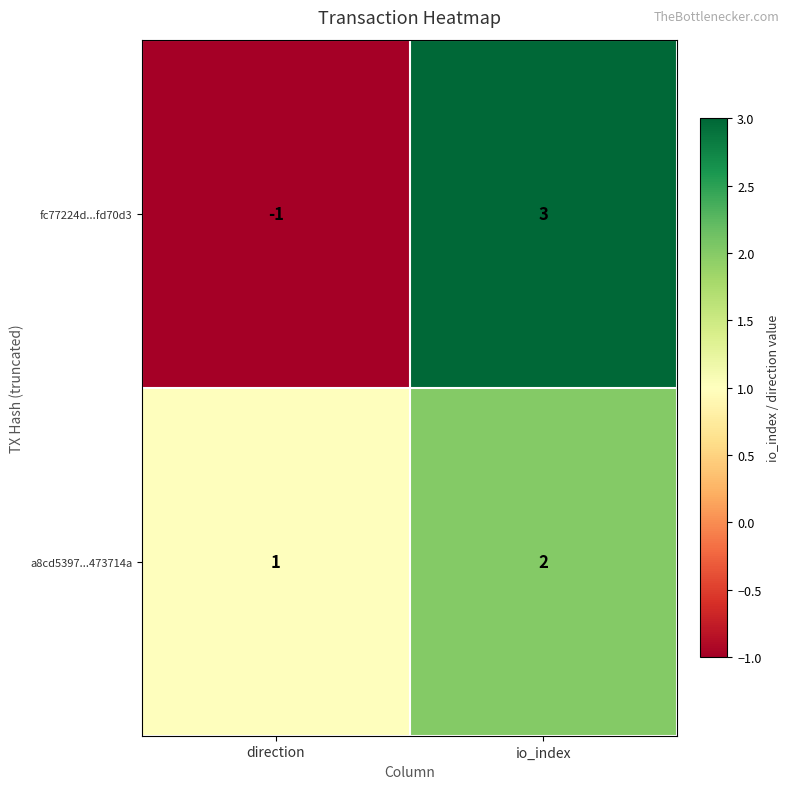

True or false: a8cd5397...473714a has a value of 2 at io_index.

True